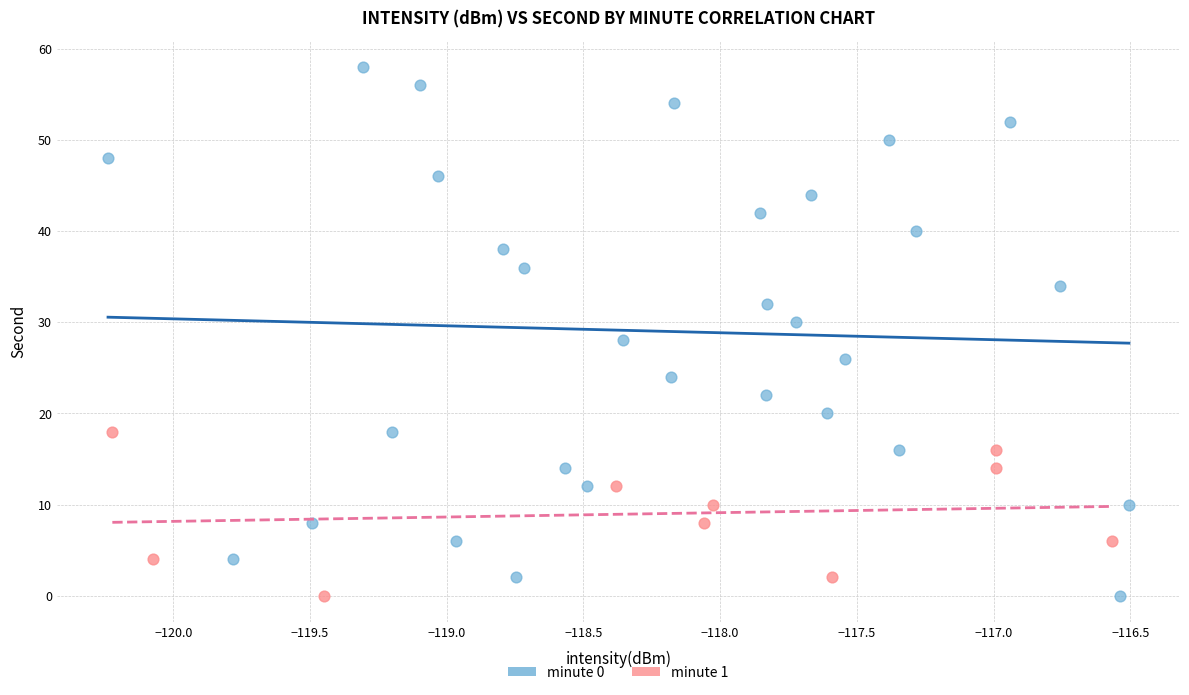

Which series reaches the maximum Y coordinate?

minute 0